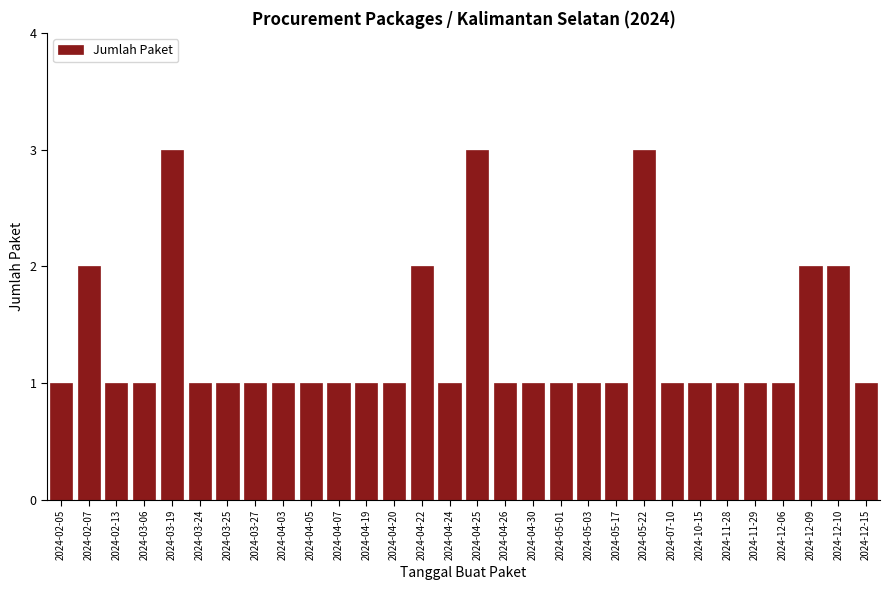

Reading left to right, transcribe all the data shown in this chart.

2024-02-05=1	2024-02-07=2	2024-02-13=1	2024-03-06=1	2024-03-19=3	2024-03-24=1	2024-03-25=1	2024-03-27=1	2024-04-03=1	2024-04-05=1	2024-04-07=1	2024-04-19=1	2024-04-20=1	2024-04-22=2	2024-04-24=1	2024-04-25=3	2024-04-26=1	2024-04-30=1	2024-05-01=1	2024-05-03=1	2024-05-17=1	2024-05-22=3	2024-07-10=1	2024-10-15=1	2024-11-28=1	2024-11-29=1	2024-12-06=1	2024-12-09=2	2024-12-10=2	2024-12-15=1